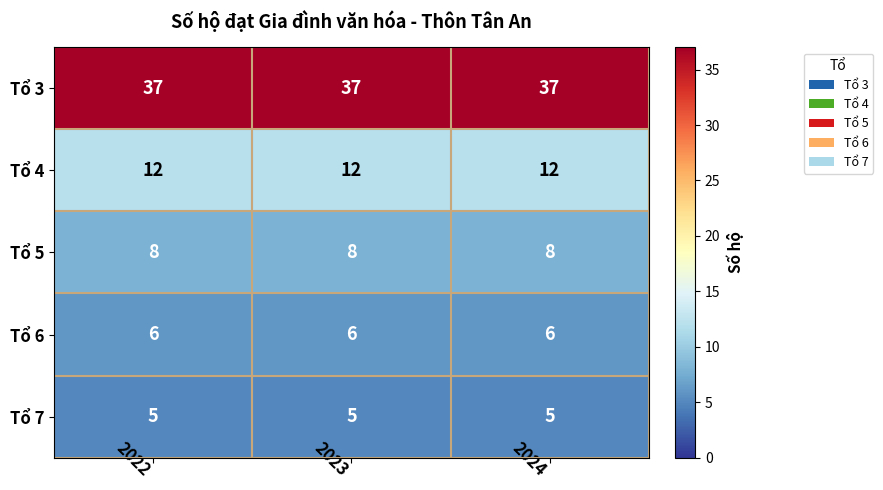

What is the sum of all Tổ 7 values?

15